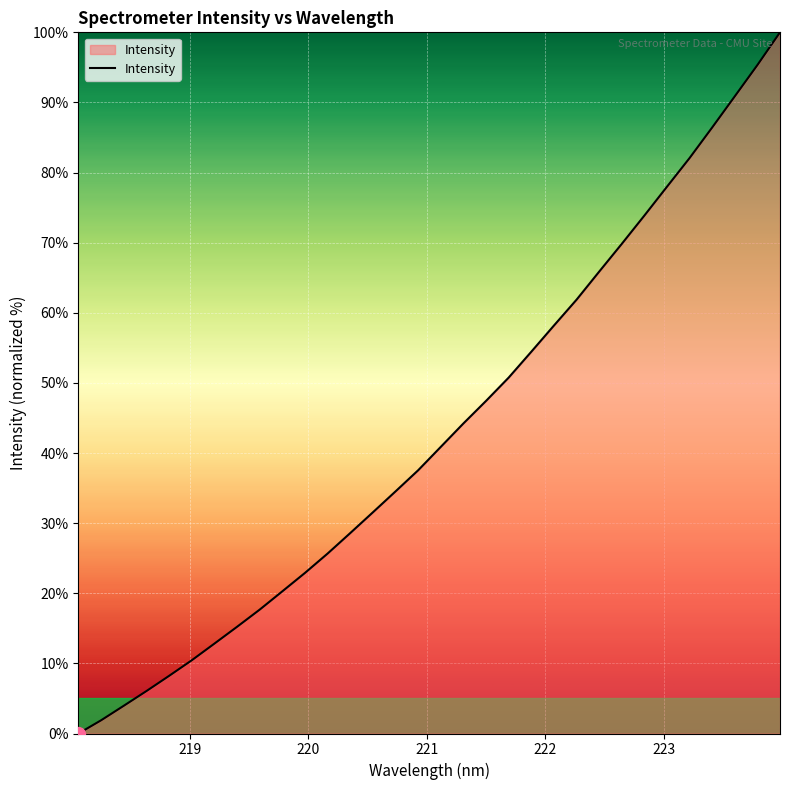

What is the greatest value displayed?

100.0